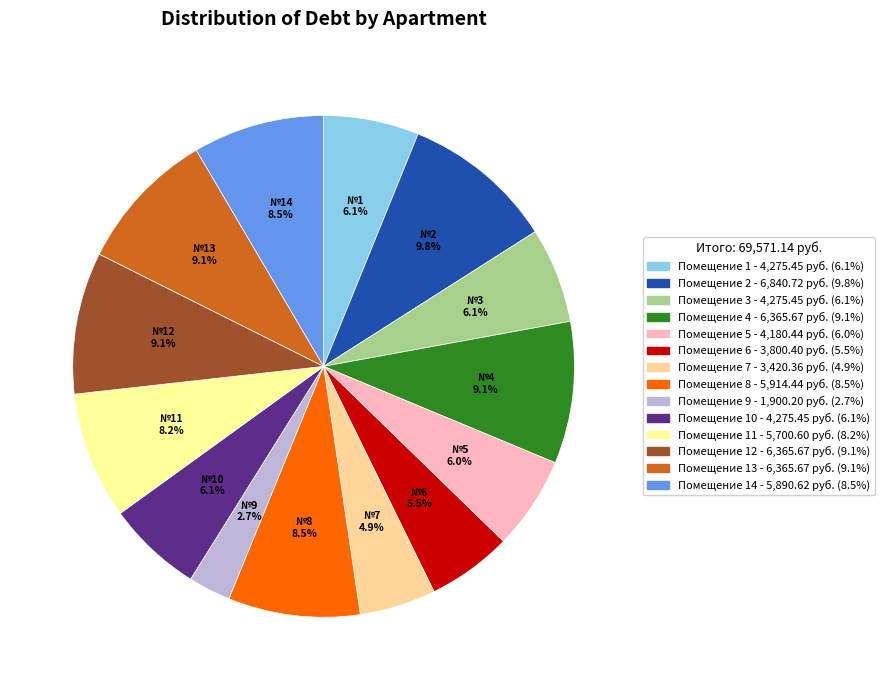

Is there a majority slice in this chart?

No